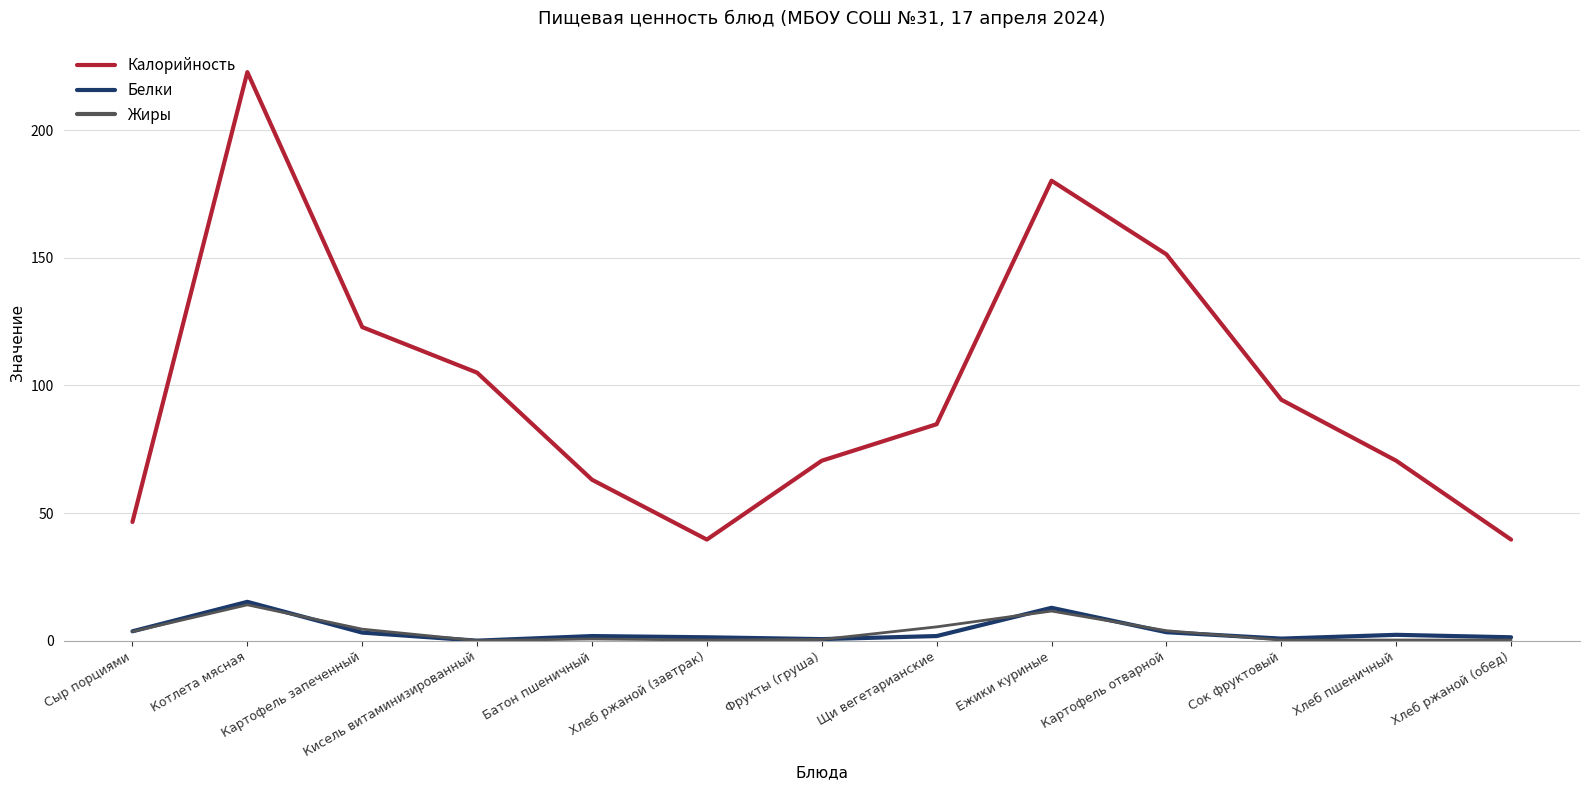

Which series has the widest spread of values?

Калорийность